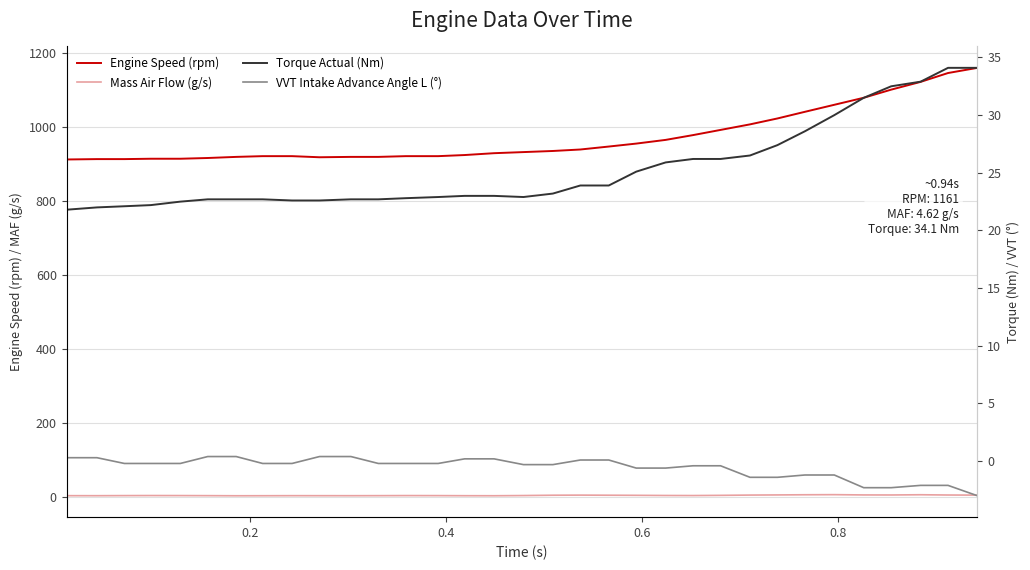

What is the sum of all Engine Speed (rpm) values?

32109.0